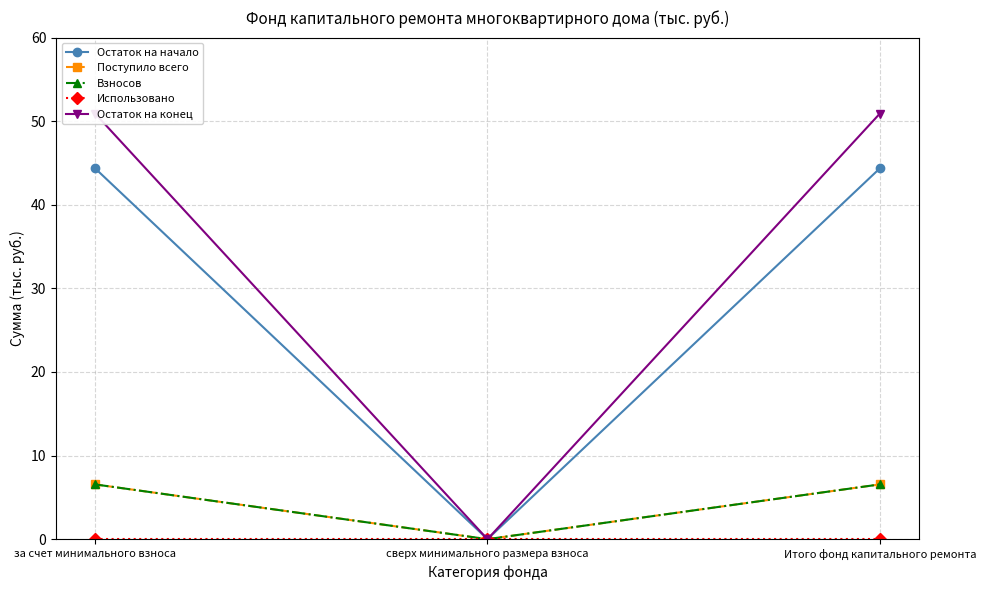

Reading left to right, what are all the values shown in this chart?

Остаток на начало: за счет минимального взноса=44.4	сверх минимального размера взноса=0.0	Итого фонд капитального ремонта=44.4
Поступило всего: за счет минимального взноса=6.5	сверх минимального размера взноса=0.0	Итого фонд капитального ремонта=6.5
Взносов: за счет минимального взноса=6.5	сверх минимального размера взноса=0.0	Итого фонд капитального ремонта=6.5
Использовано: за счет минимального взноса=0.0	сверх минимального размера взноса=0.0	Итого фонд капитального ремонта=0.0
Остаток на конец: за счет минимального взноса=50.9	сверх минимального размера взноса=0.0	Итого фонд капитального ремонта=50.9